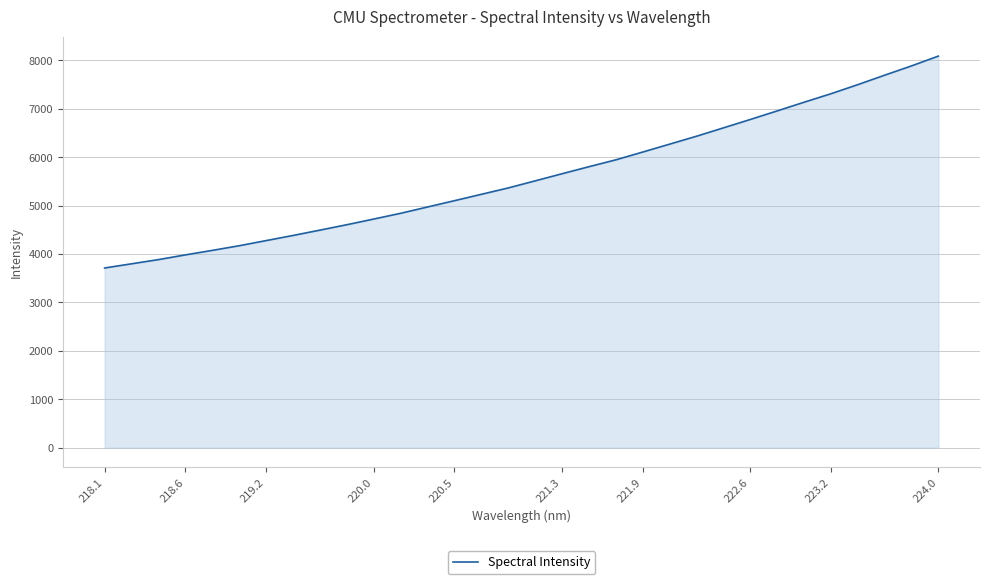

What is the smallest value displayed?

3710.9